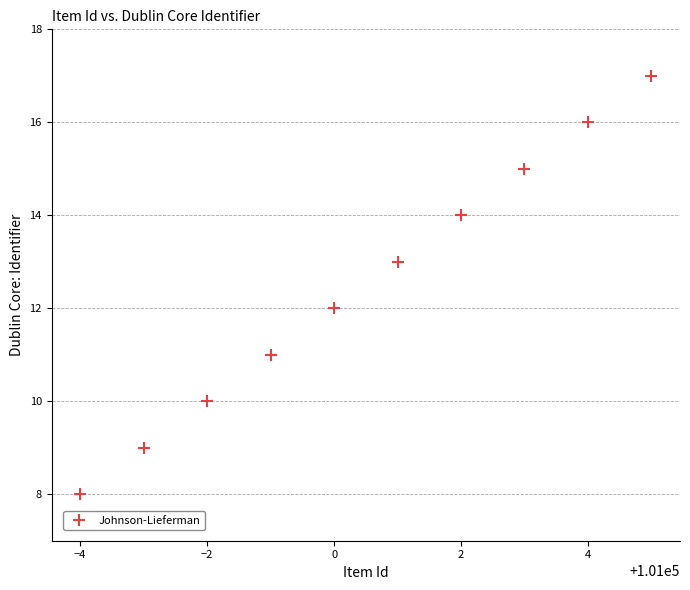

What is the range of X values (max minus min)?

9